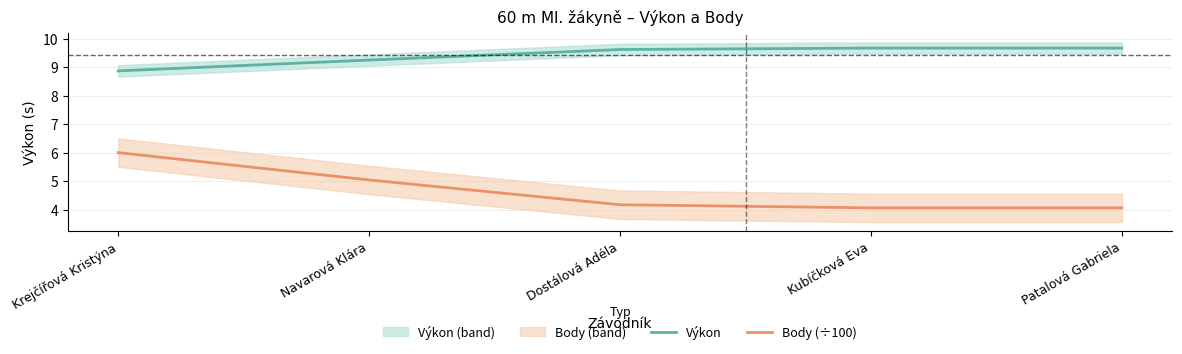

Count the number of data series in this chart.

2